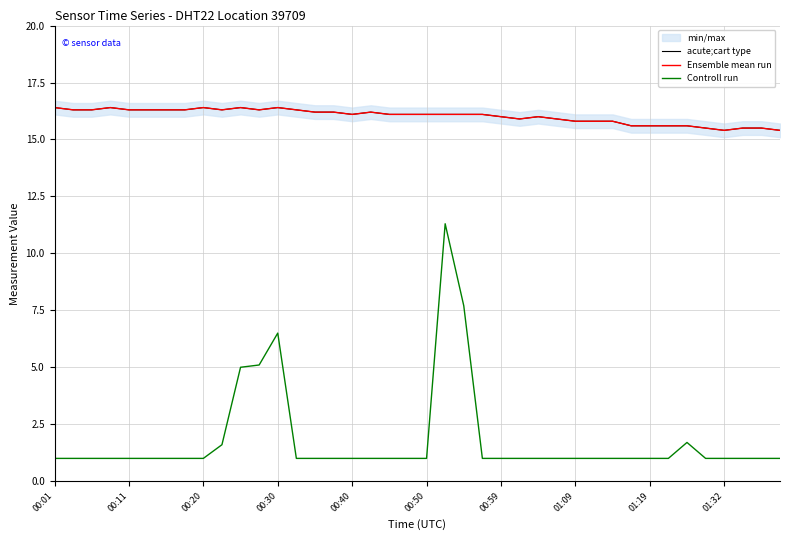

What is the total value across all series at 31?

32.2